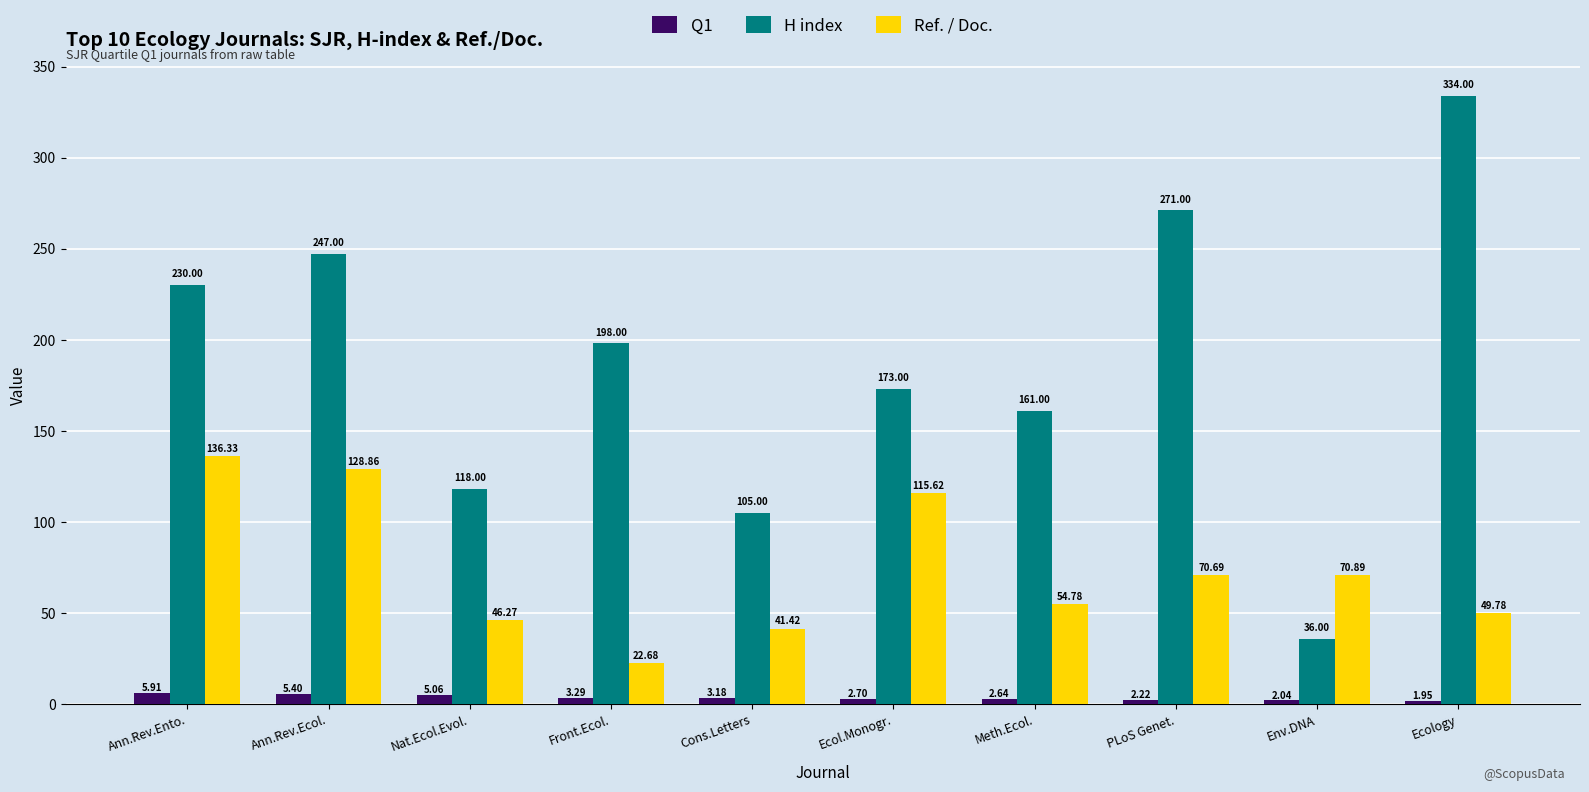

What position from the right is Env.DNA?

2